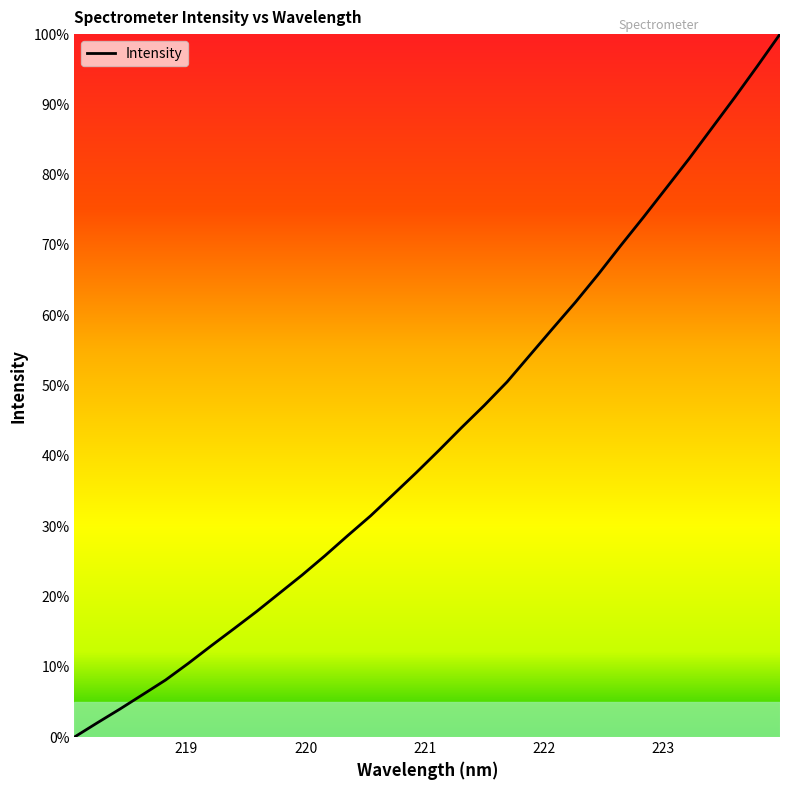

What is the maximum value shown in the chart?

100.0